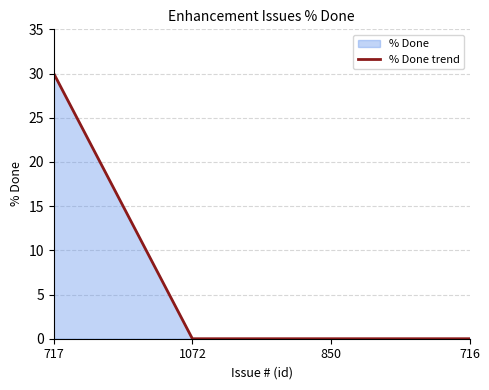

What is the sum of all values?

30